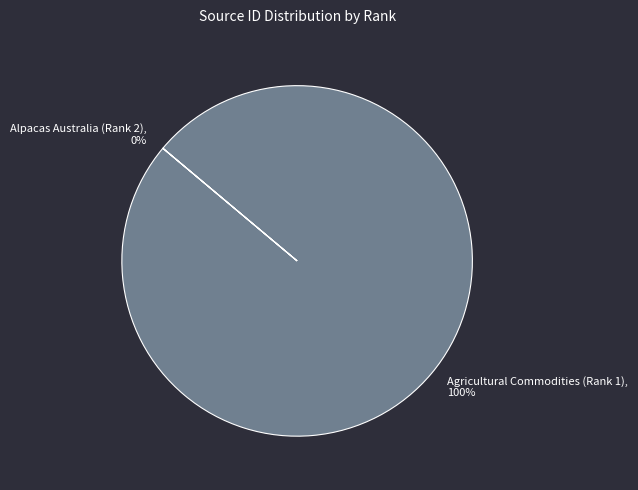

Count the number of slices in the pie.

2